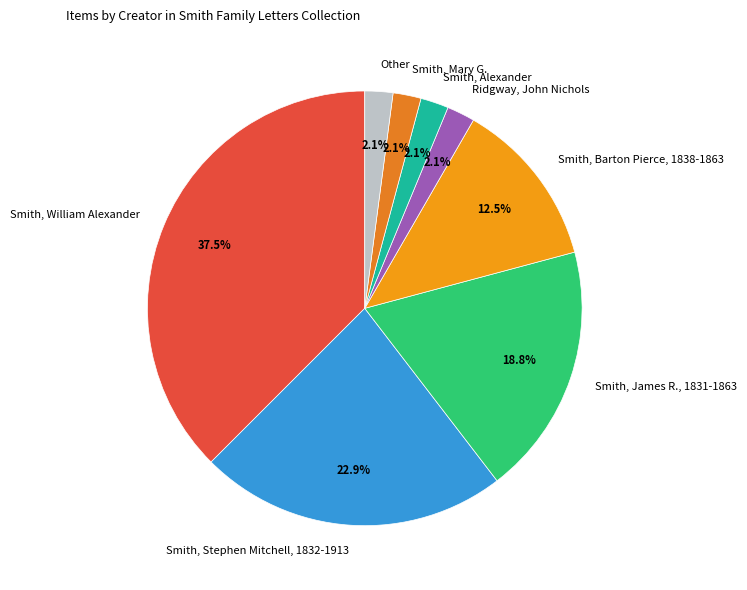

What percentage do Smith, Barton Pierce, 1838-1863 and Smith, Mary G. together represent?

14.6%